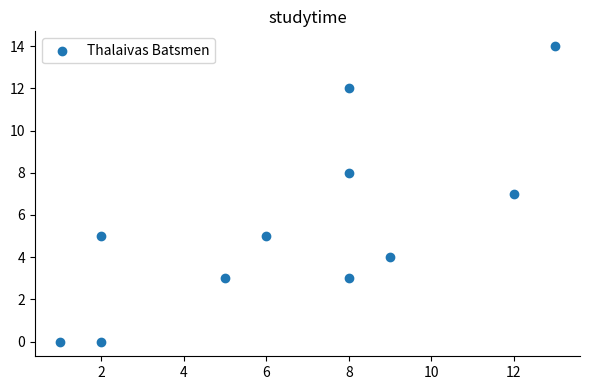

What is the average X value?

7